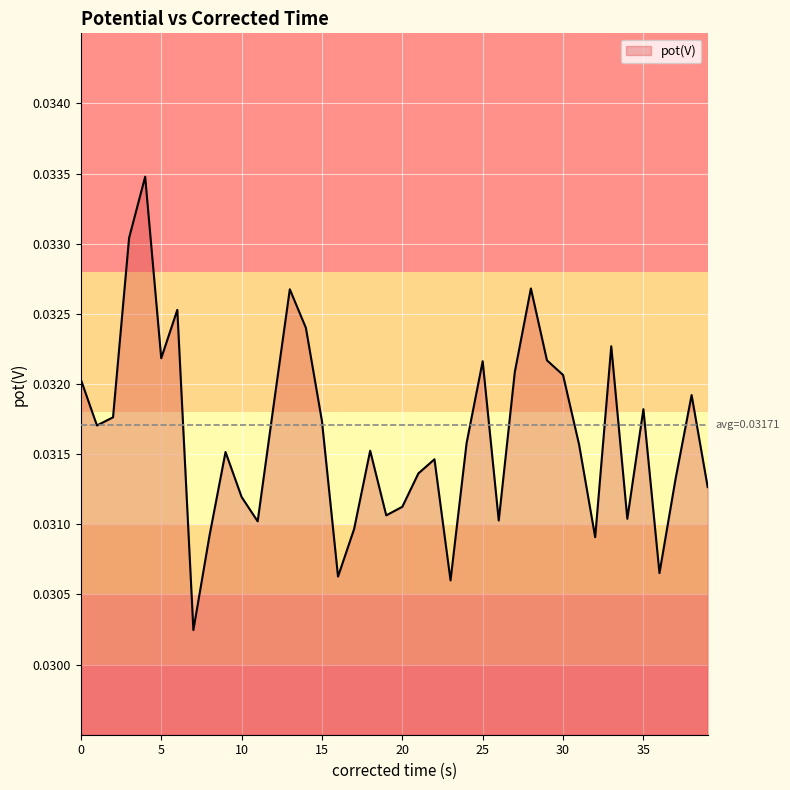

How many lines are shown in the chart?

1